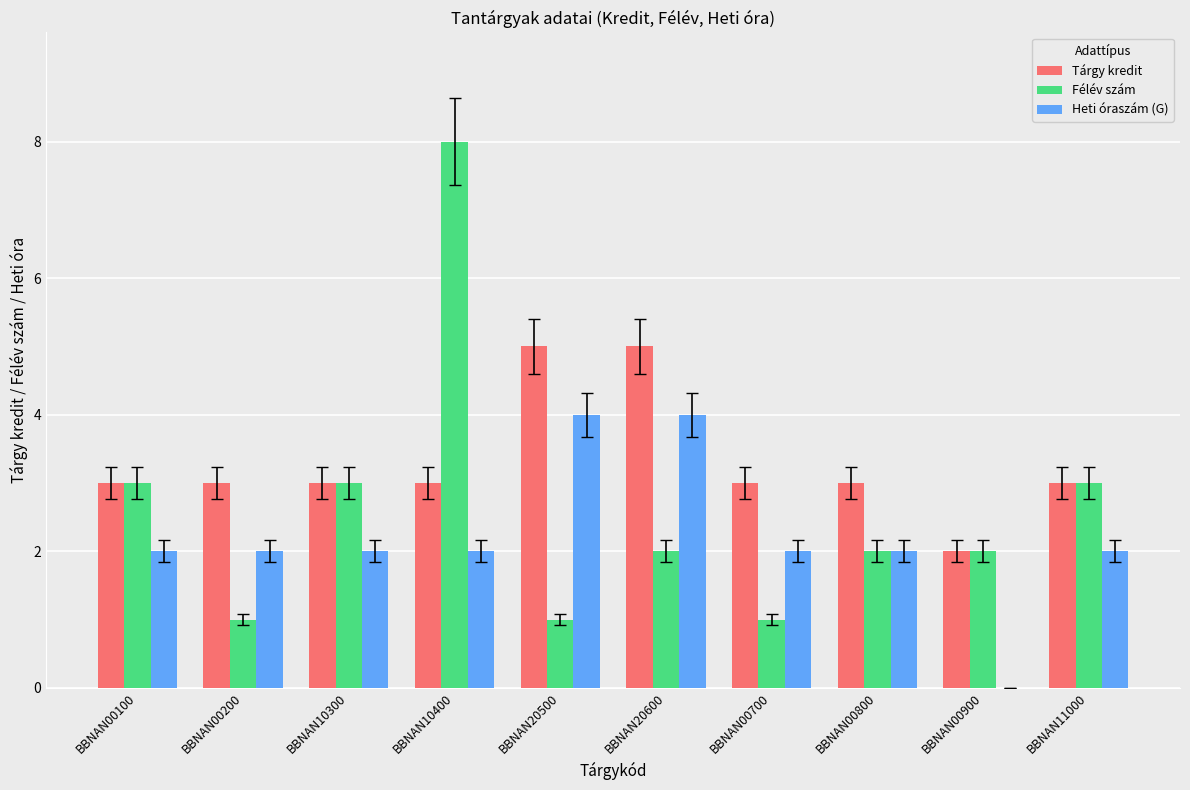

Reading right to left, list all the values displayed in this chart.

Tárgy kredit: BBNAN11000=3	BBNAN00900=2	BBNAN00800=3	BBNAN00700=3	BBNAN20600=5	BBNAN20500=5	BBNAN10400=3	BBNAN10300=3	BBNAN00200=3	BBNAN00100=3
Félév szám: BBNAN11000=3	BBNAN00900=2	BBNAN00800=2	BBNAN00700=1	BBNAN20600=2	BBNAN20500=1	BBNAN10400=8	BBNAN10300=3	BBNAN00200=1	BBNAN00100=3
Heti óraszám (G): BBNAN11000=2	BBNAN00900=0	BBNAN00800=2	BBNAN00700=2	BBNAN20600=4	BBNAN20500=4	BBNAN10400=2	BBNAN10300=2	BBNAN00200=2	BBNAN00100=2